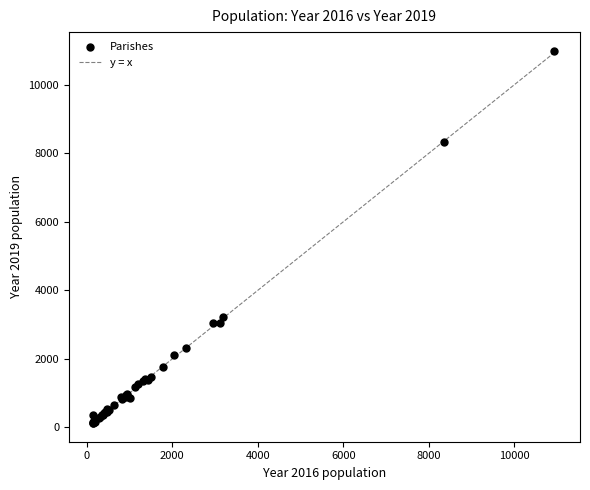

What Y value in the scatter plot is closest to 5559?

3233